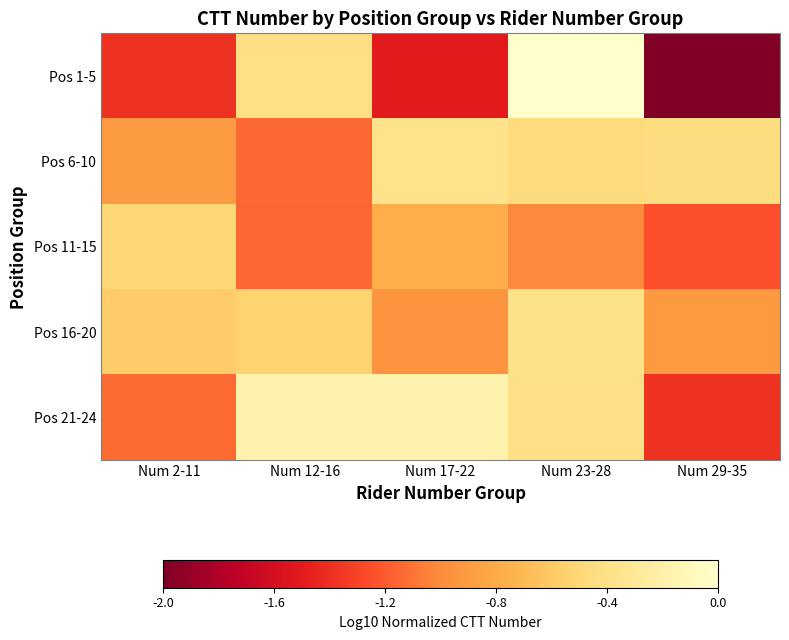

Reading left to right, transcribe all the data shown in this chart.

Pos 1-5: Num 2-11=-1.4	Num 12-16=-0.4	Num 17-22=-1.5	Num 23-28=0.0	Num 29-35=-2.0
Pos 6-10: Num 2-11=-0.9	Num 12-16=-1.2	Num 17-22=-0.4	Num 23-28=-0.5	Num 29-35=-0.5
Pos 11-15: Num 2-11=-0.5	Num 12-16=-1.2	Num 17-22=-0.8	Num 23-28=-1.0	Num 29-35=-1.3
Pos 16-20: Num 2-11=-0.6	Num 12-16=-0.5	Num 17-22=-1.0	Num 23-28=-0.4	Num 29-35=-0.9
Pos 21-24: Num 2-11=-1.2	Num 12-16=-0.2	Num 17-22=-0.2	Num 23-28=-0.4	Num 29-35=-1.4